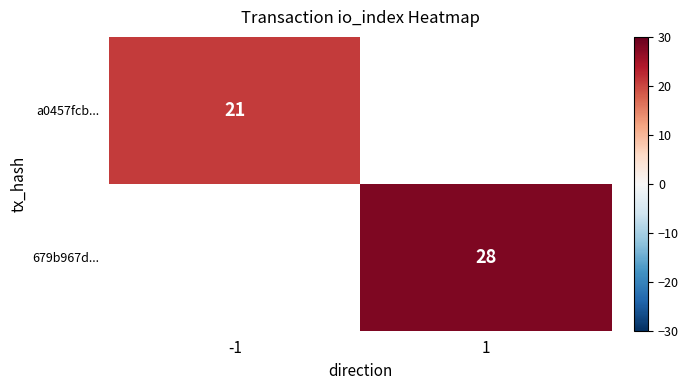

The value of a0457fcb... at -1 is 21. True or false?

True